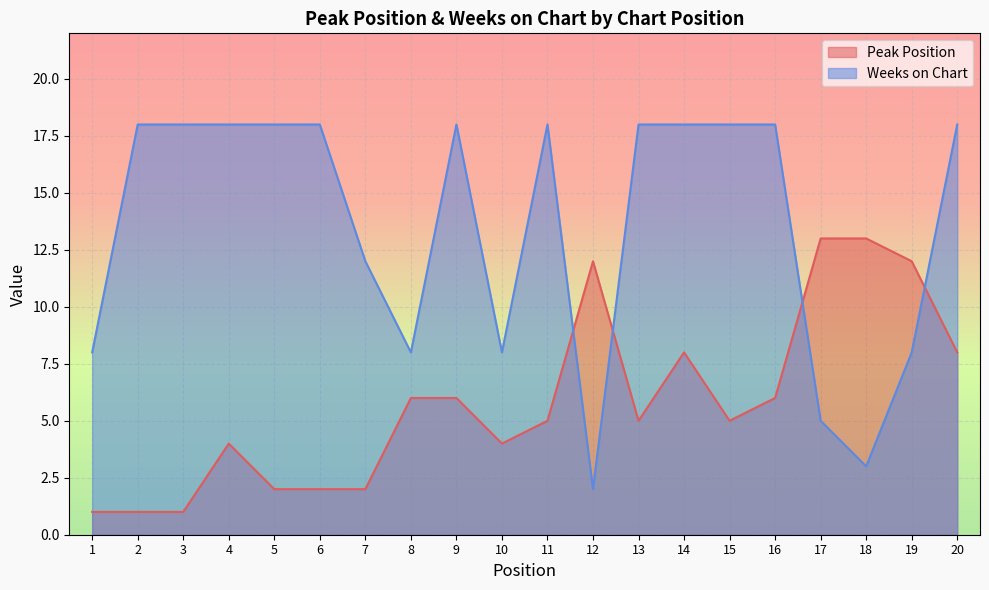

What are all the series names shown in the legend?

Peak Position, Weeks on Chart